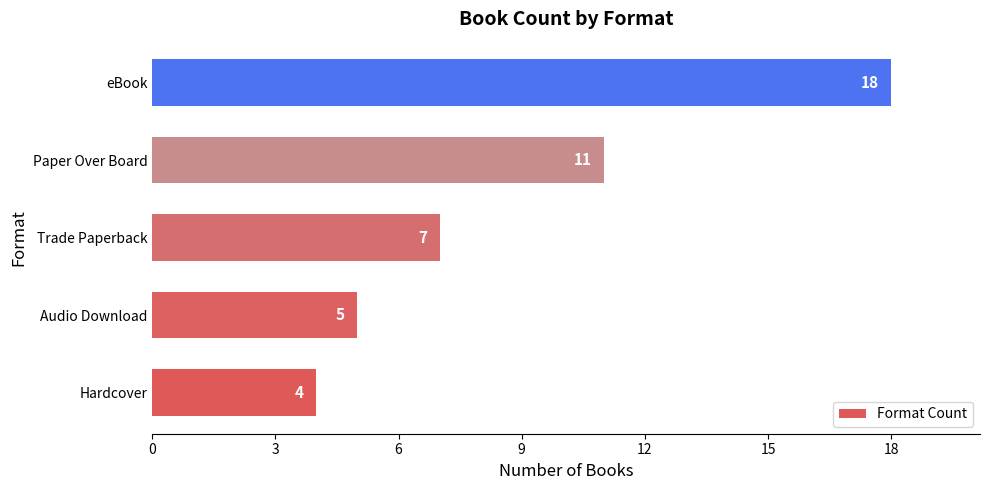

Reading bottom to top, extract all data points from this chart.

Hardcover=4	Audio Download=5	Trade Paperback=7	Paper Over Board=11	eBook=18